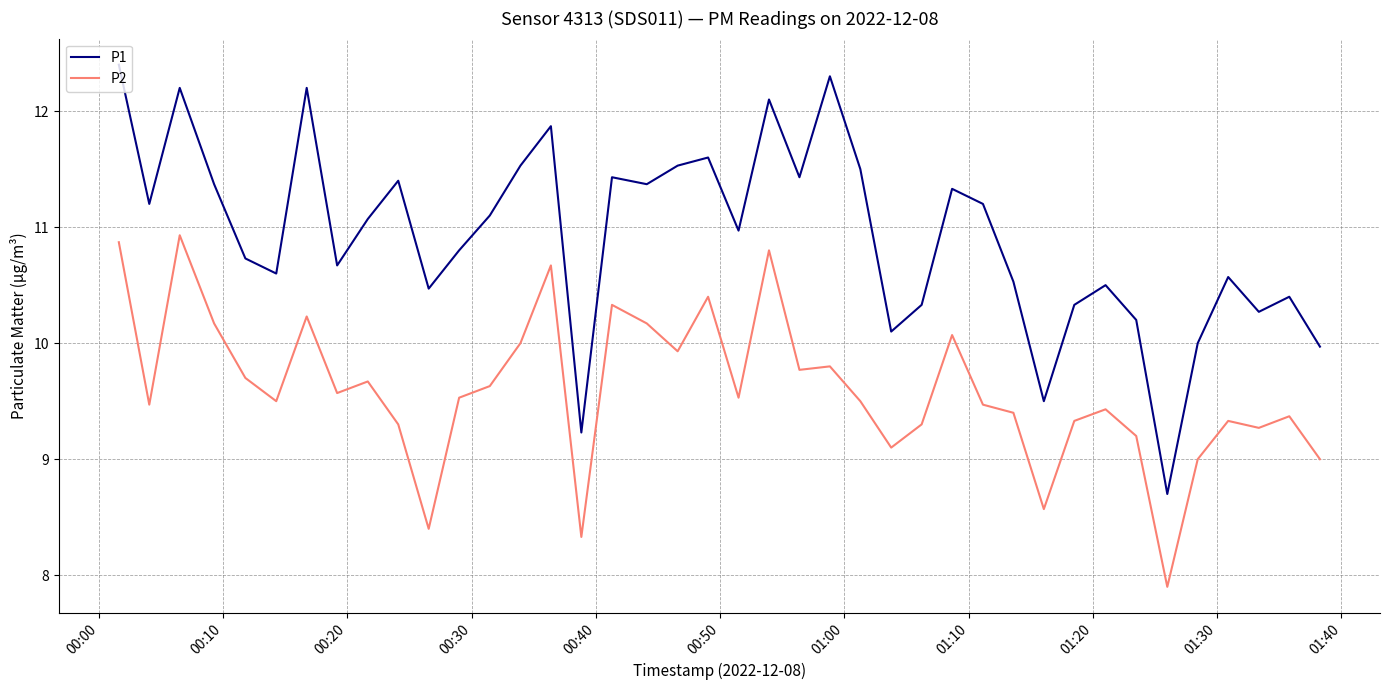

What is the maximum value shown in the chart?

12.4